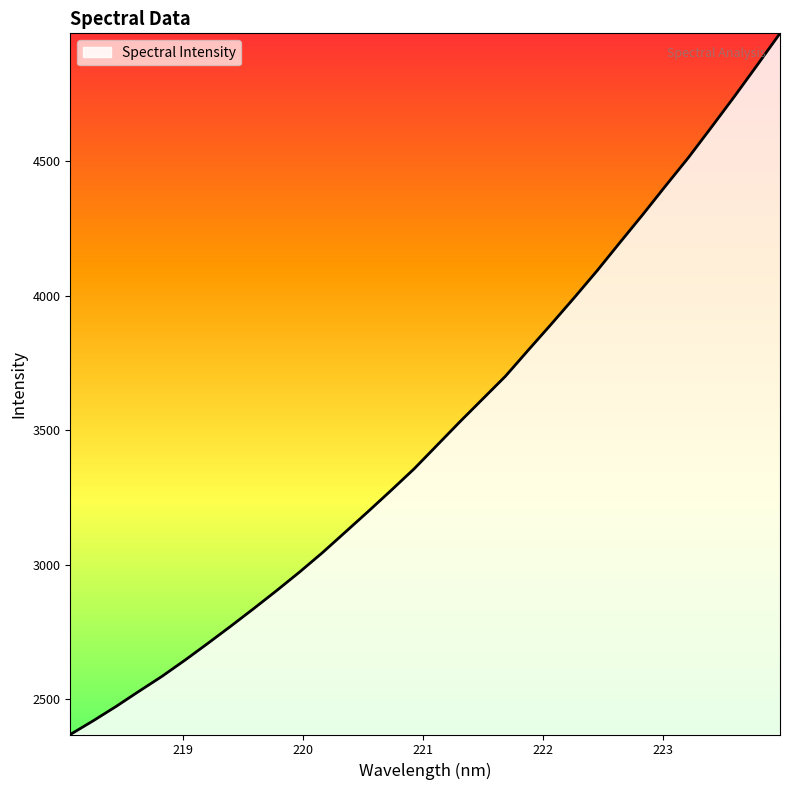

What is the average value?

3496.4